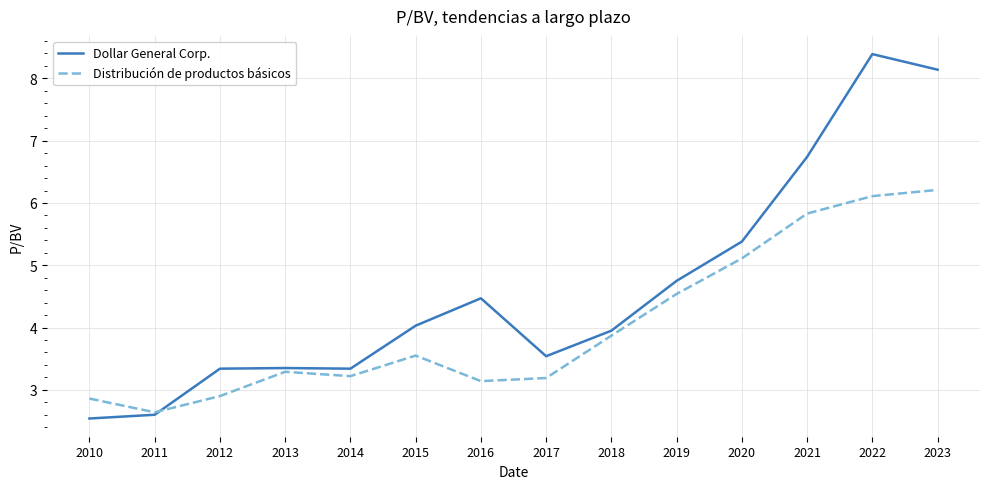

What is the greatest value displayed?

8.4